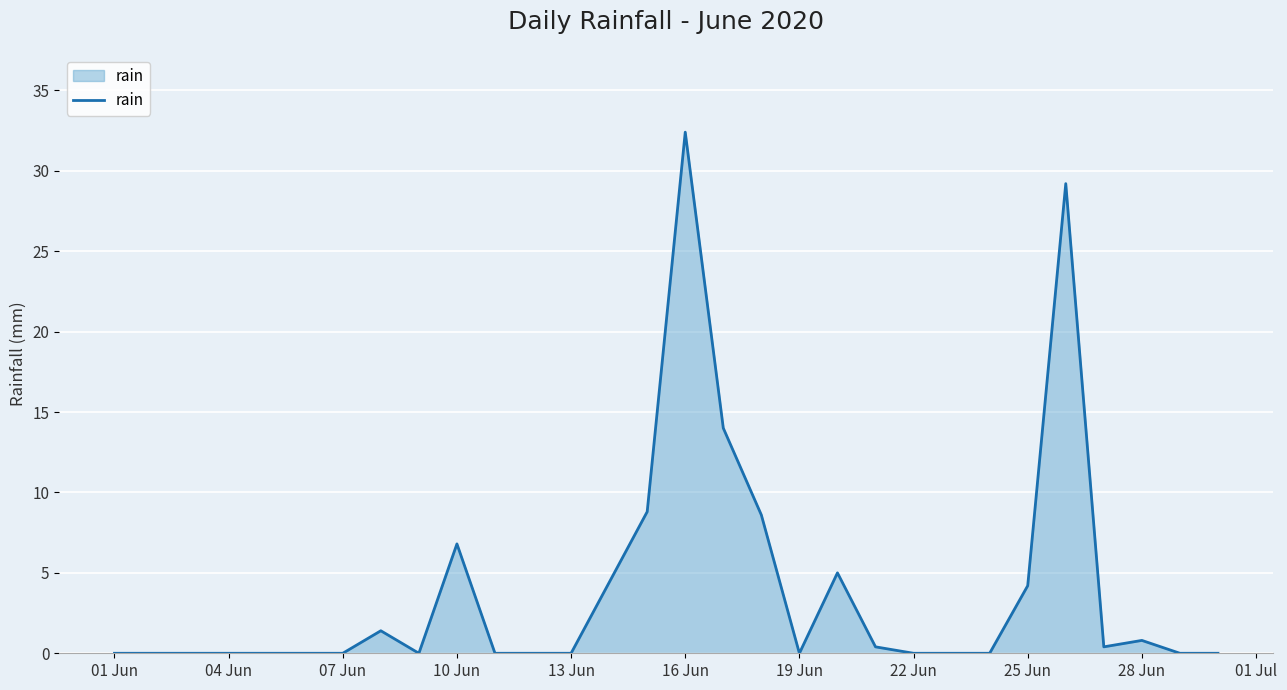

What is the greatest value displayed?

32.4